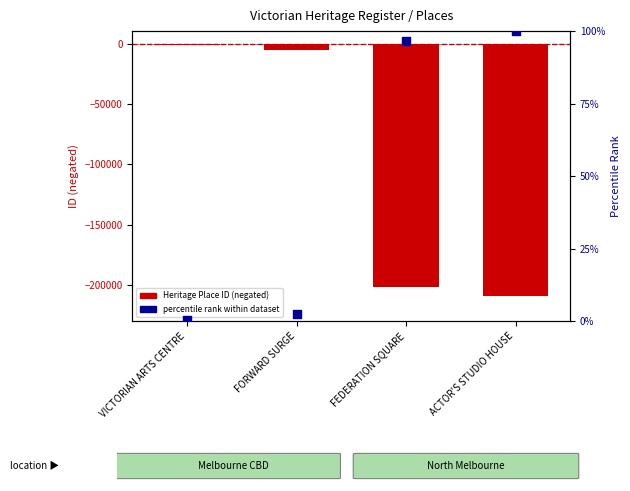

What is the total value across all series at ACTOR'S STUDIO HOUSE?

-208738.0